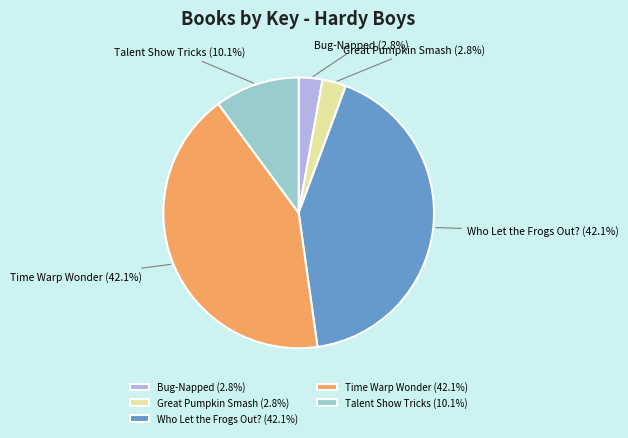

Combined, do Who Let the Frogs Out? and Great Pumpkin Smash account for over 50%?

No